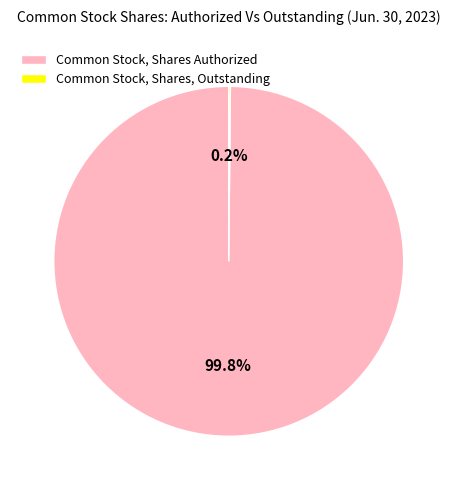

Which category has the biggest portion of the pie?

Common Stock, Shares Authorized